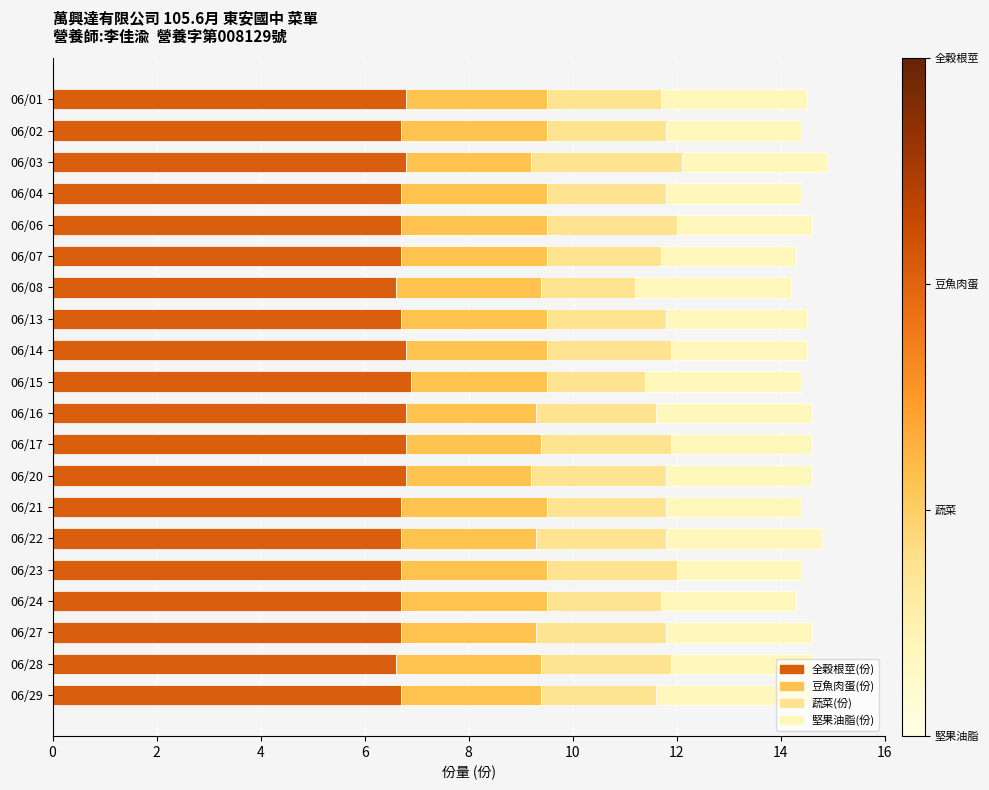

What is the sum of the 全穀根莖(份) values at 06/15 and 06/16?

13.7